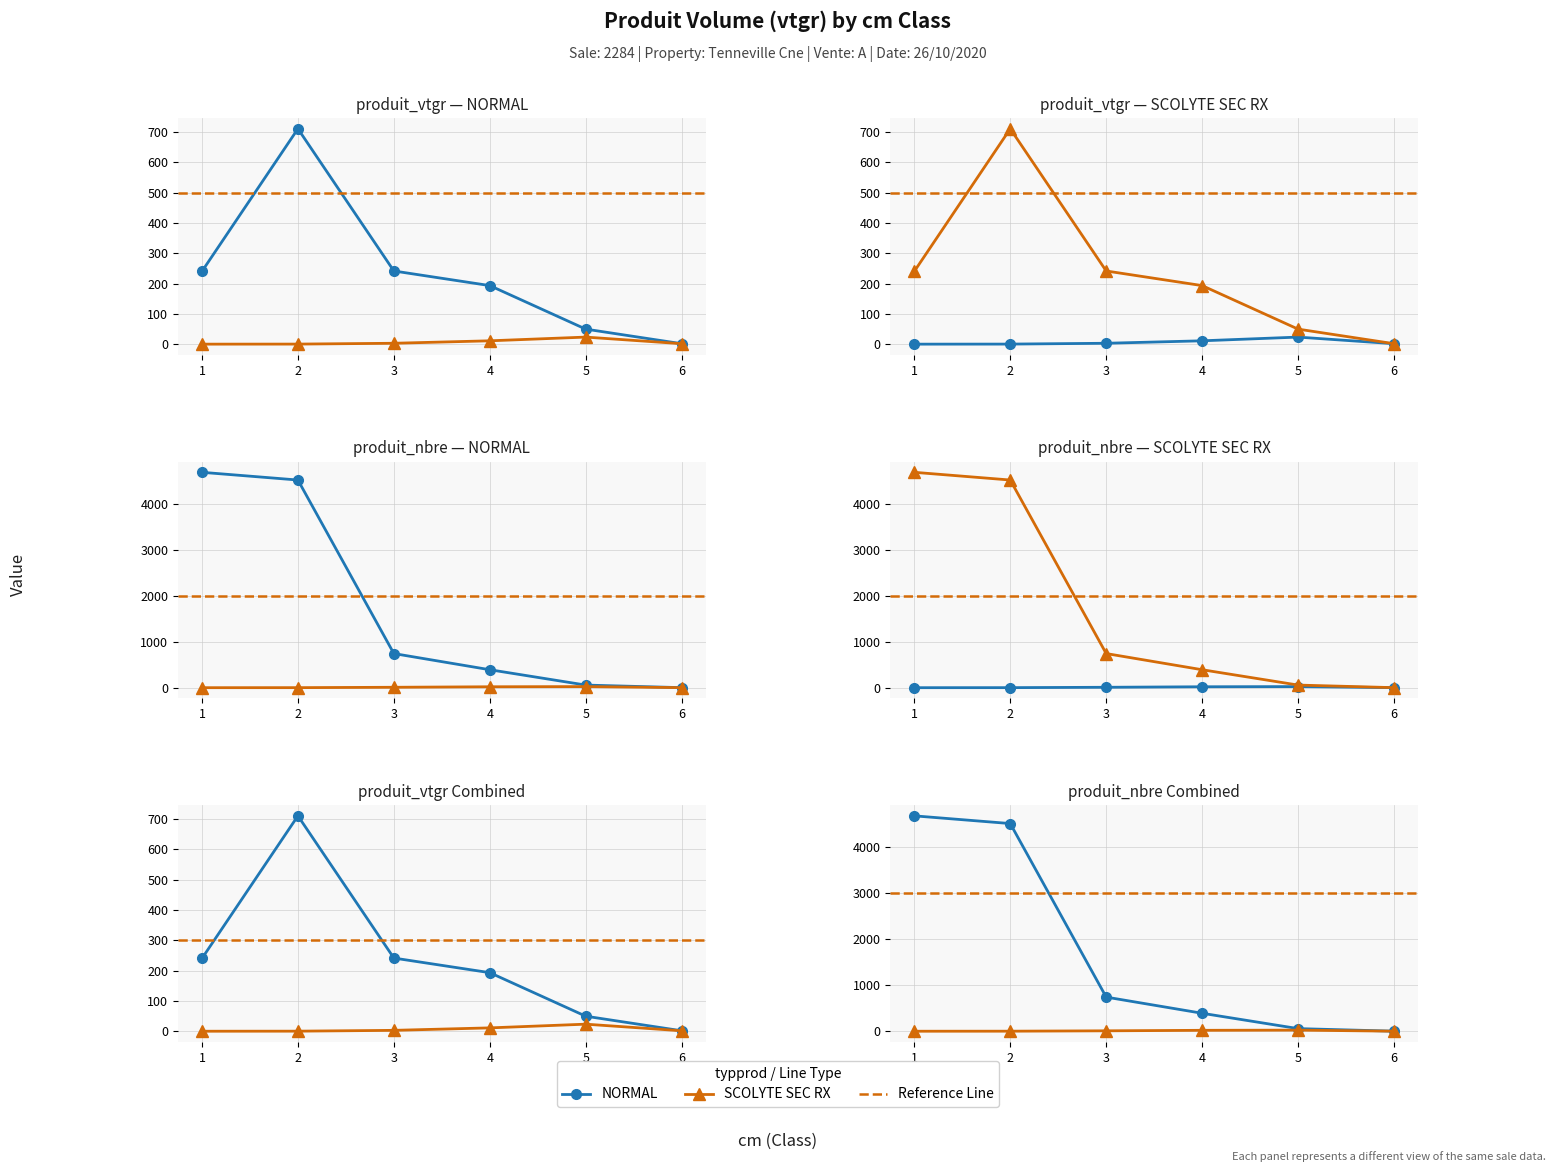

How many data points in NORMAL are above 240?

3